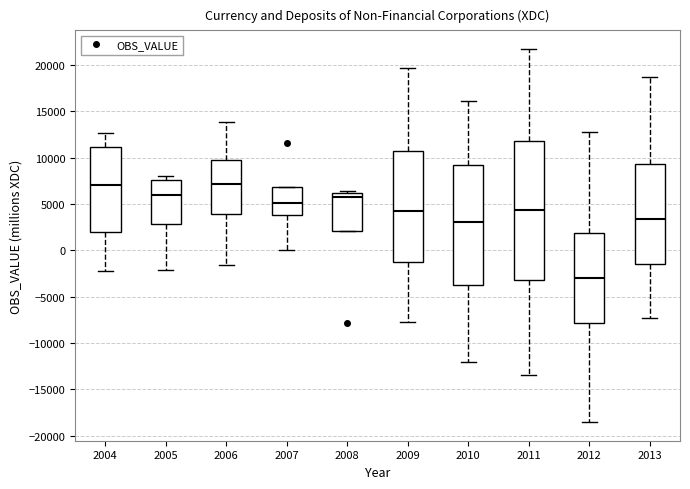

Which box's median line is the lowest?

2012